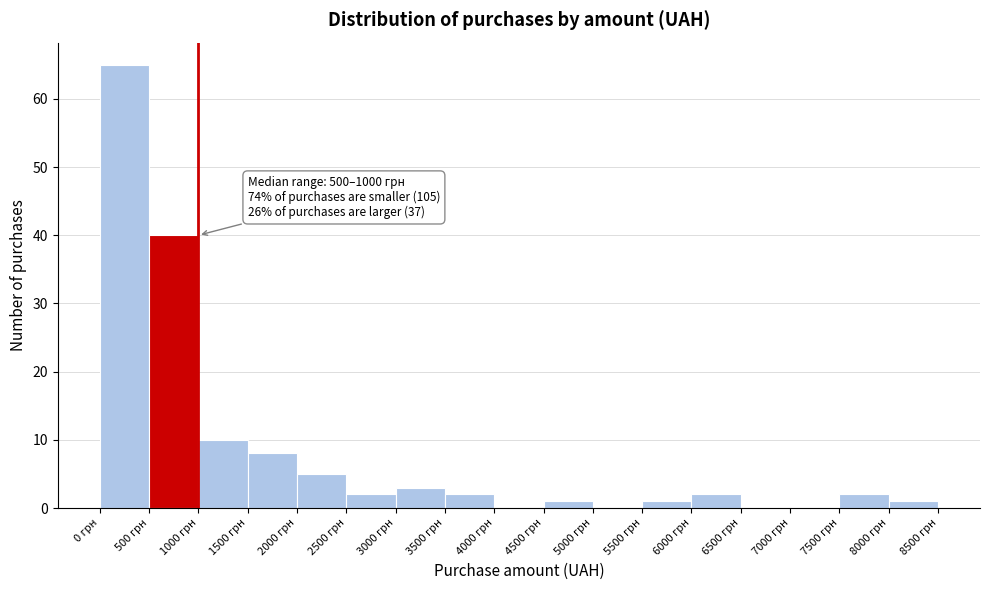

Over which range of the x-axis is the bar tallest?

0 to 500